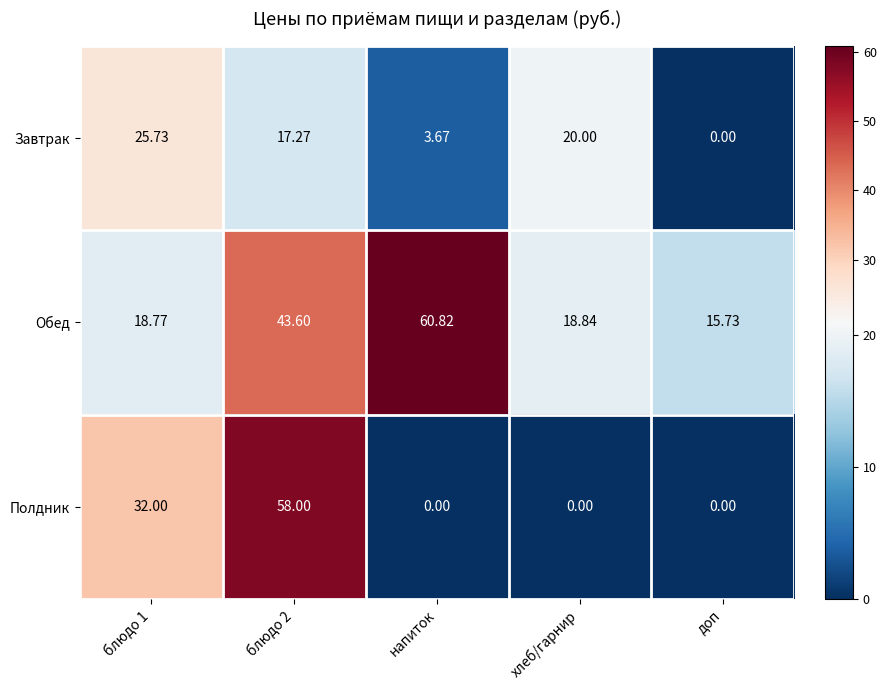

Rank the series by their average value, from lowest to highest.

Завтрак, Полдник, Обед